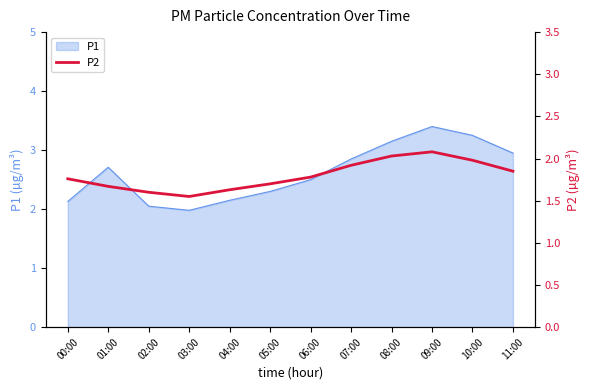

What is the label of the 7th point from the left?

06:00